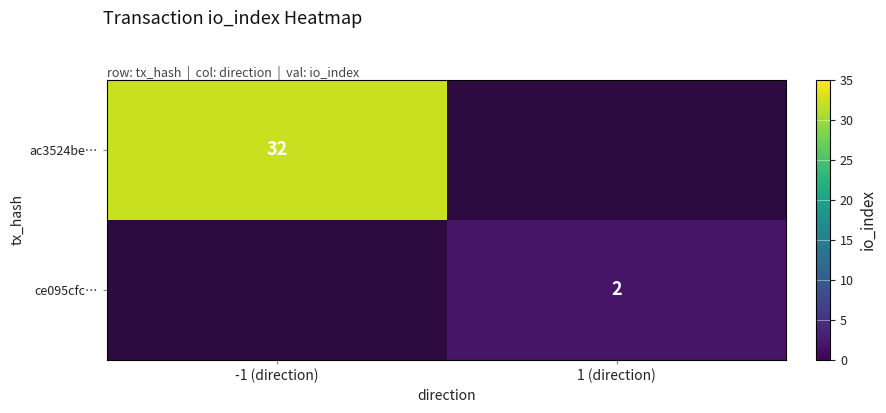

Is it true that ce095cfc… equals 2 at 1 (direction)?

True